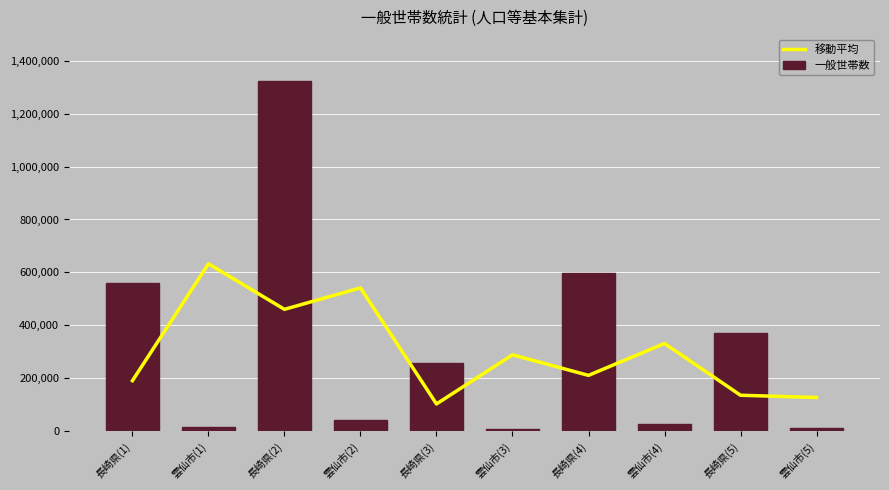

Are the bars grouped side by side (vs. stacked)?

Yes